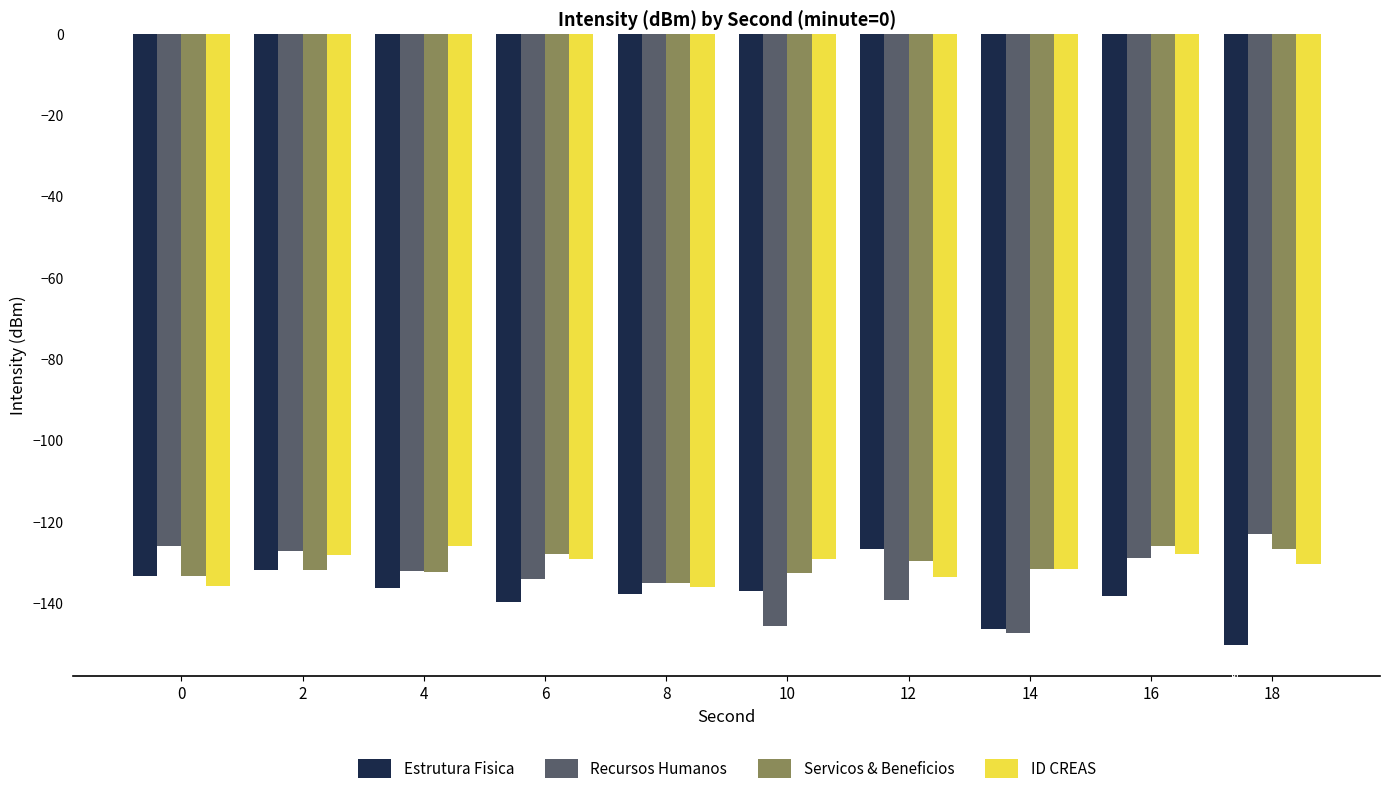

At 12, list the series in order from smallest to largest.

Recursos Humanos, ID CREAS, Servicos & Beneficios, Estrutura Fisica